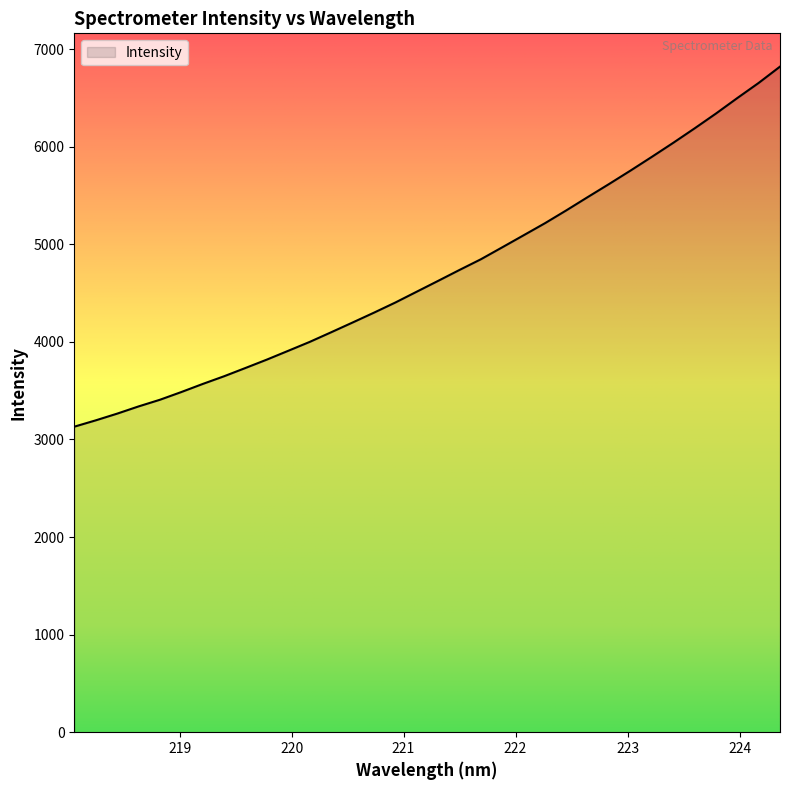

What is the minimum value shown in the chart?

3130.7